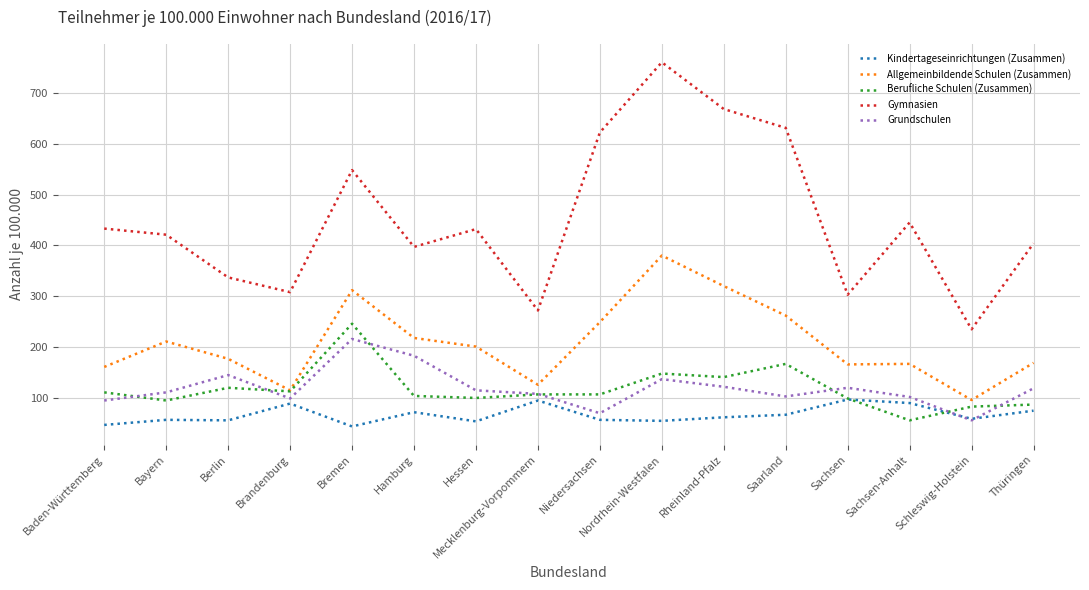

Read the Gymnasien value at Bayern.

421